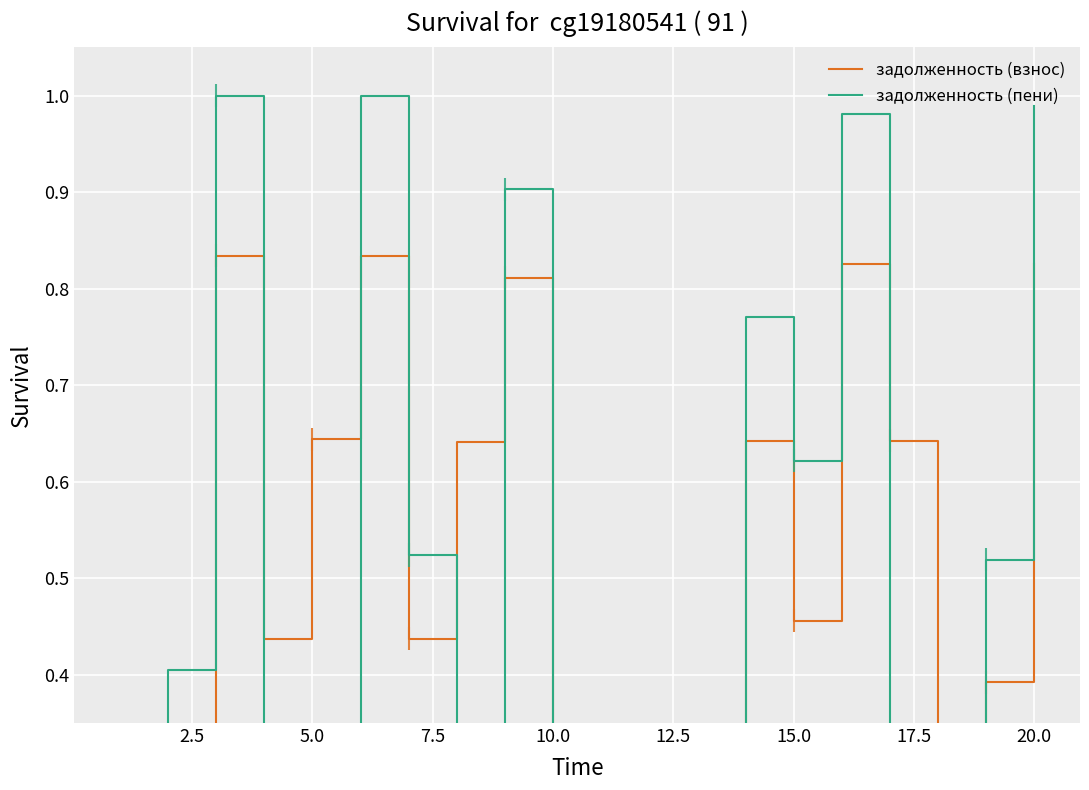

Which series ends up on top after the final intersection of задолженность (пени) and задолженность (взнос)?

задолженность (пени)